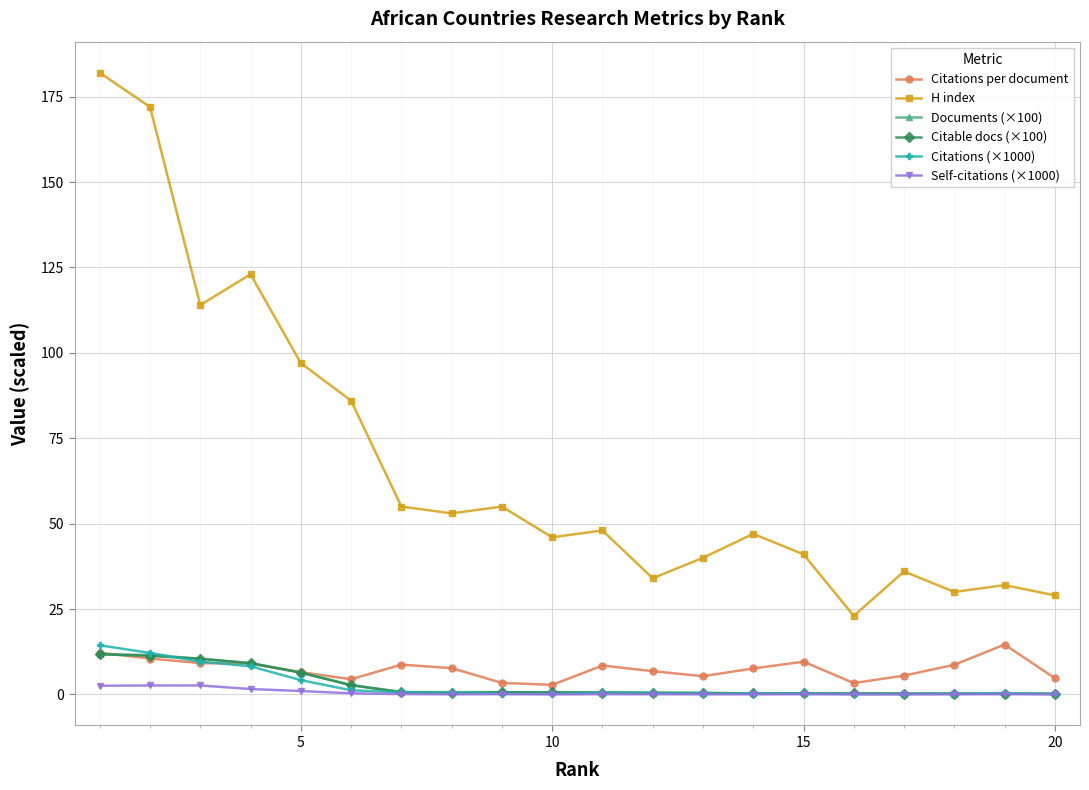

What is the value of the H index point at the 4th from the left?

123.0